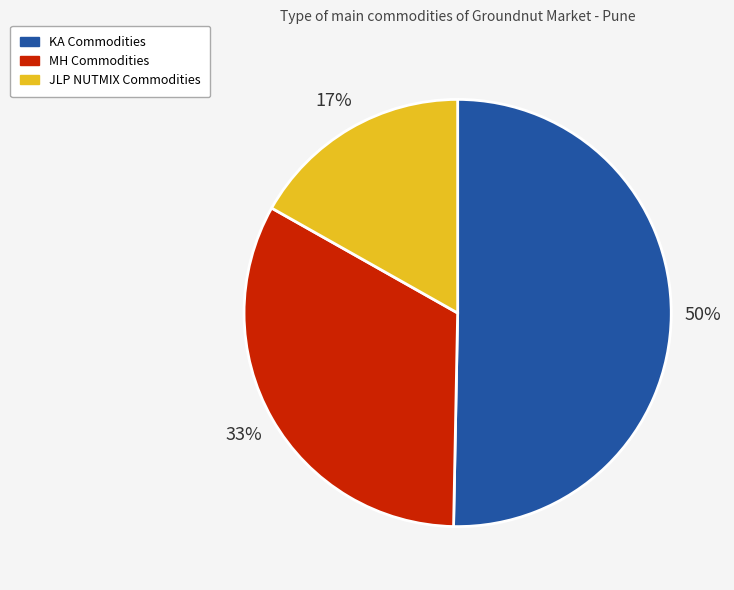

To the nearest percent, what is the difference between the largest and smallest slice percentages?

33%